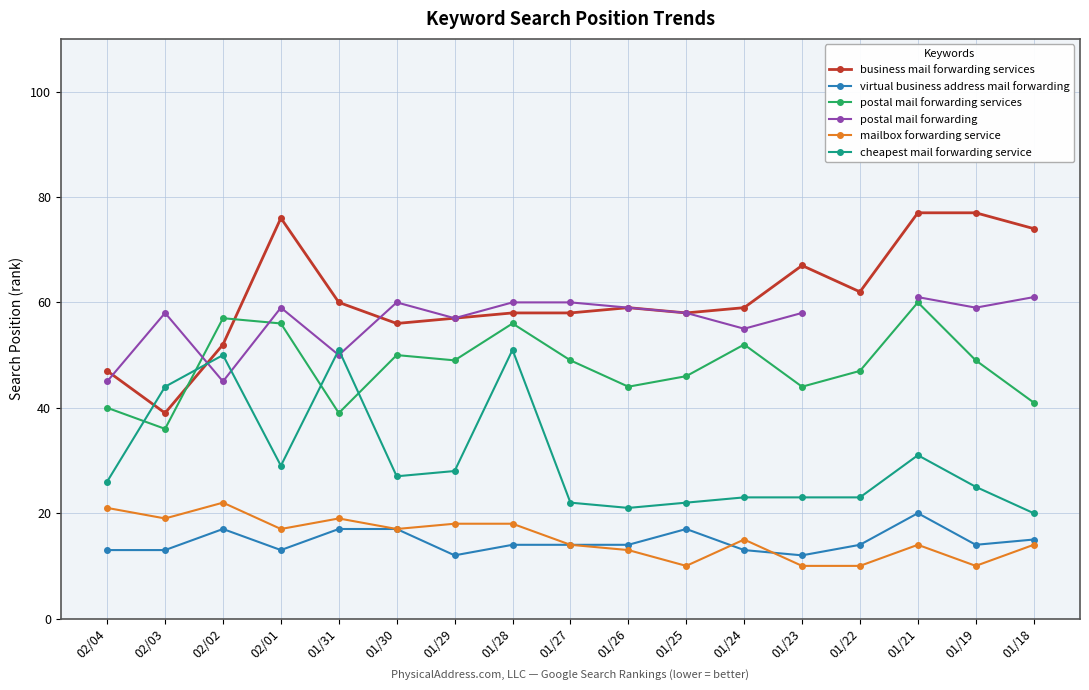

How many values in the cheapest mail forwarding service series exceed 26?

8